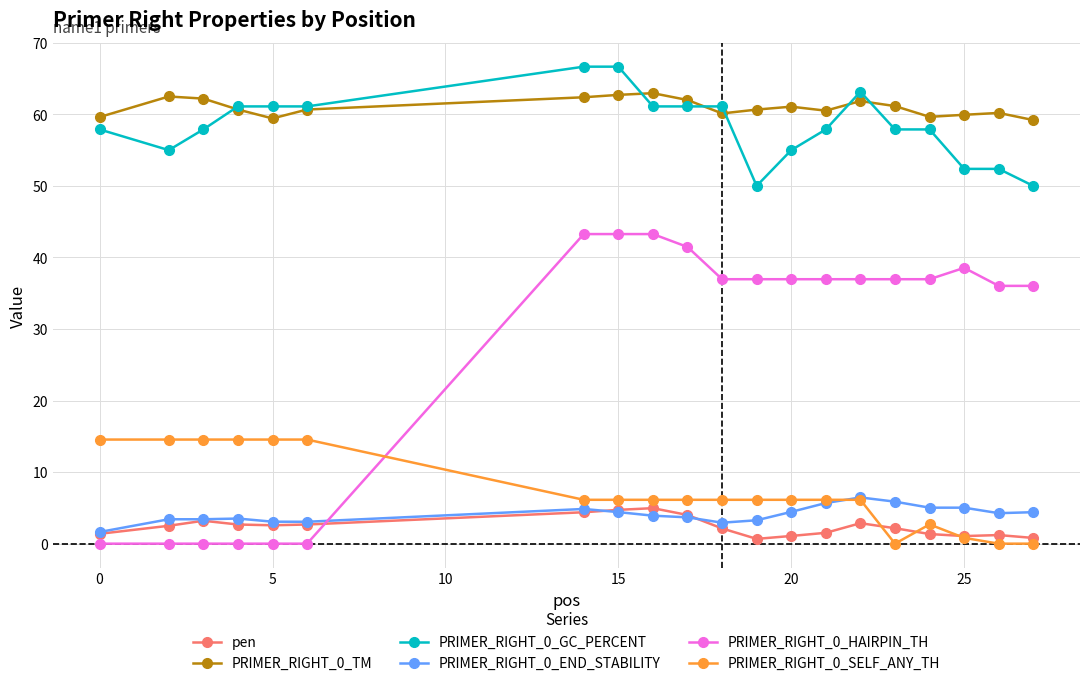

What is the value of the PRIMER_RIGHT_0_GC_PERCENT point at the 20th from the left?

50.0